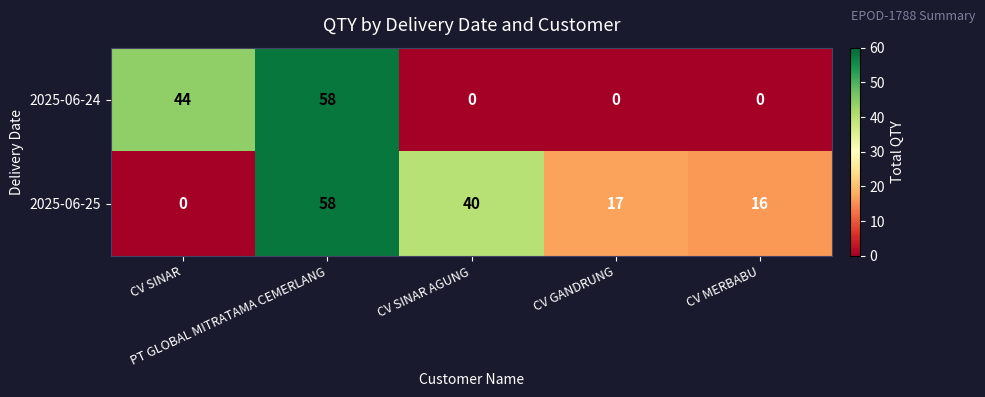

How many values in the 2025-06-24 series exceed 0?

2